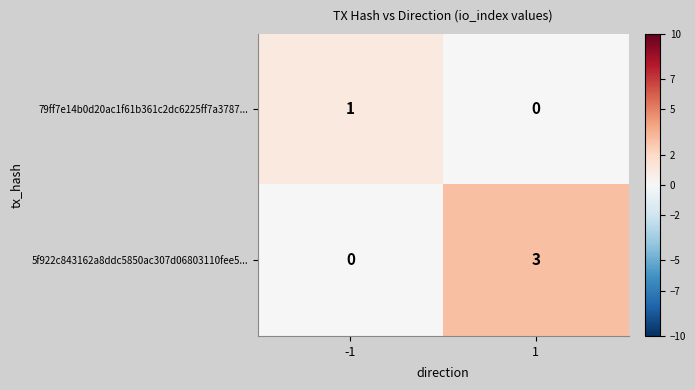

Count the number of categories in the chart.

2